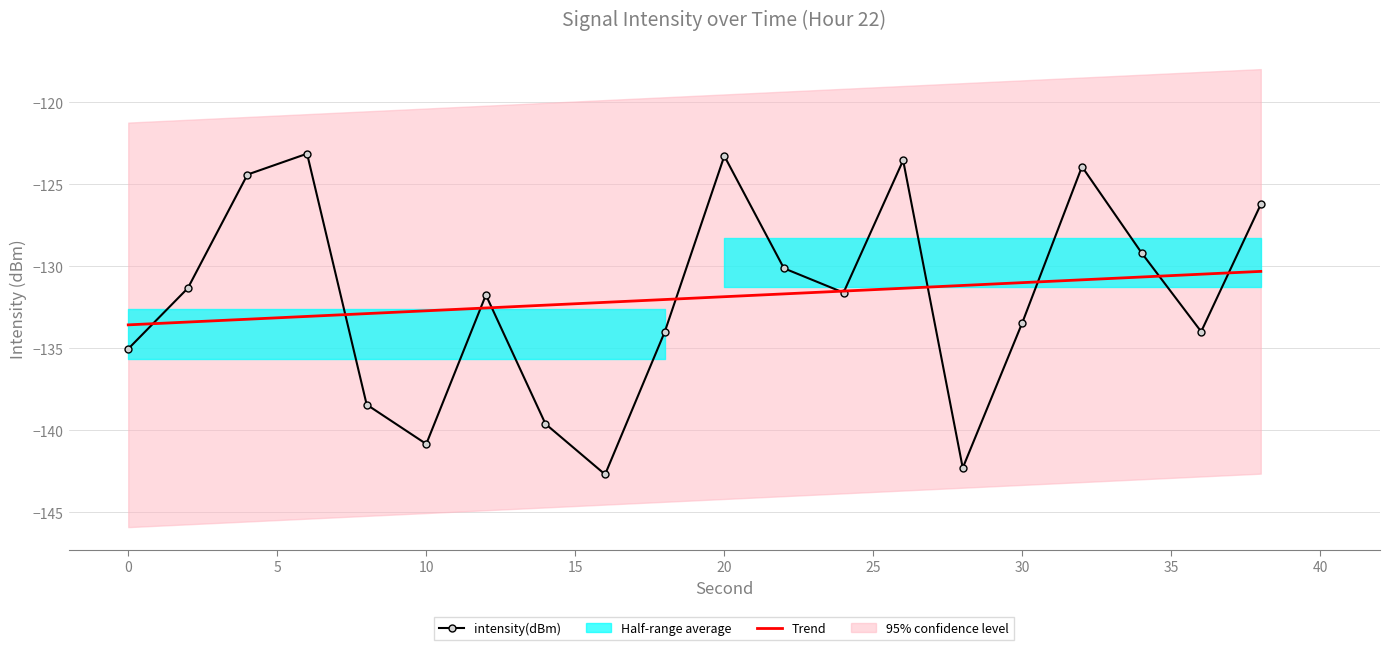

True or false: Trend has a value of -235.3 at 0.

False